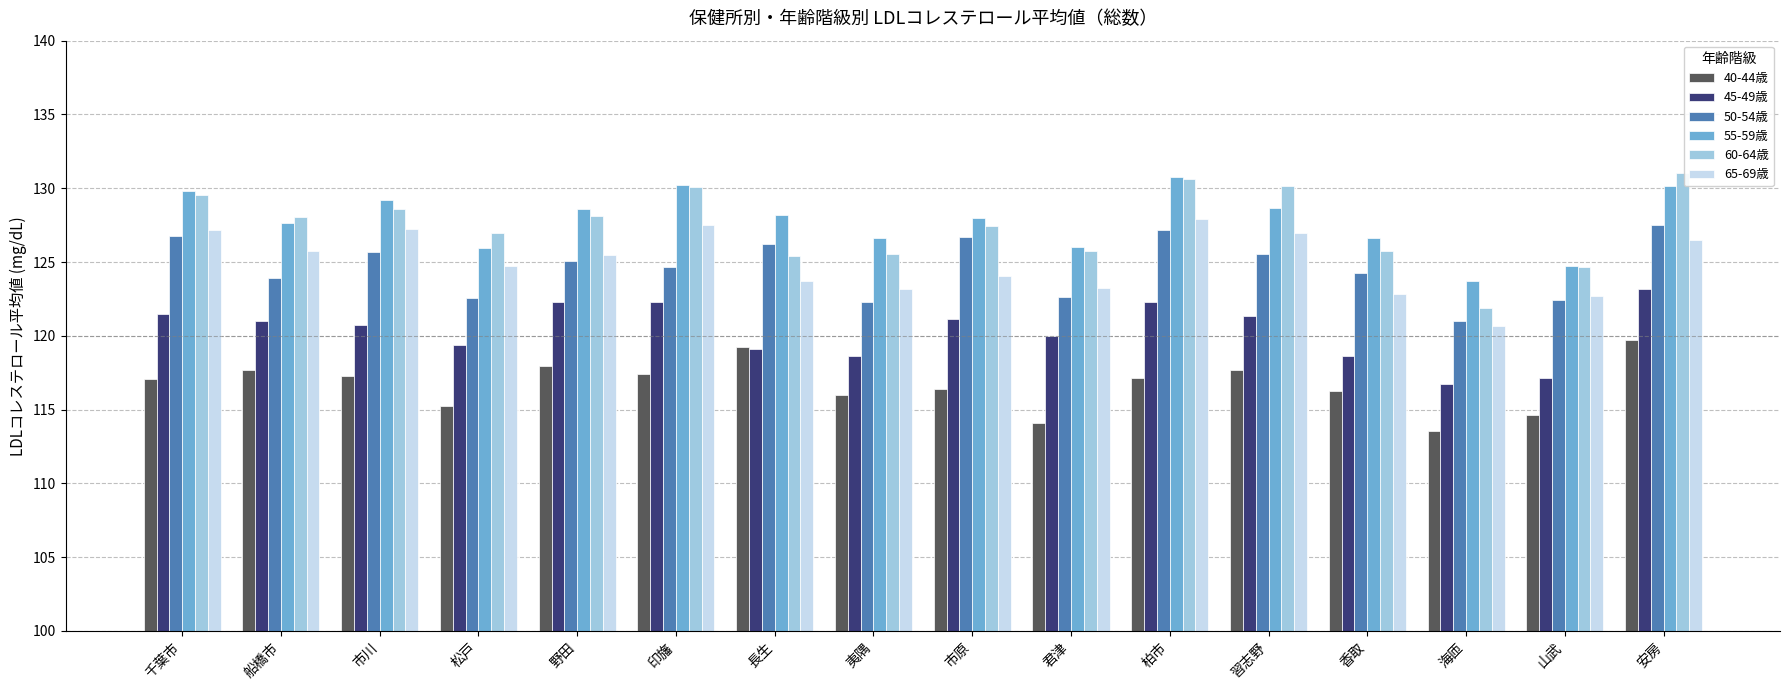

True or false: 45-49歳 has a value of 82.9 at 松戸.

False